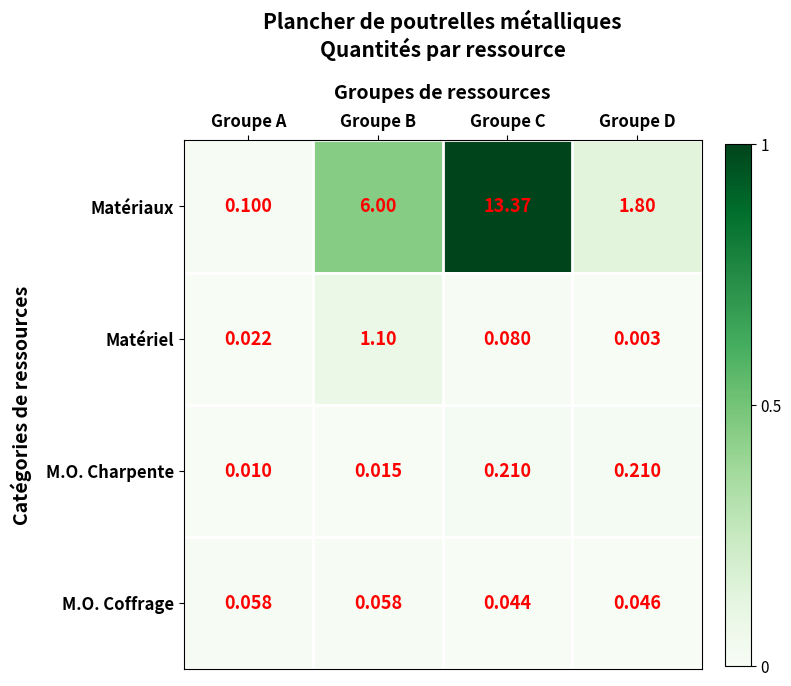

Between Groupe C and Groupe D, which series saw the biggest shift?

Matériaux